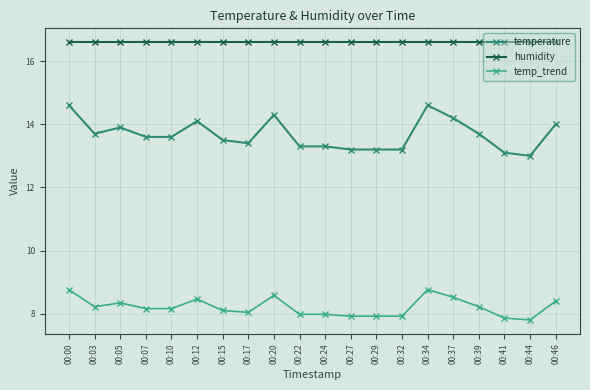

Between 00:15 and 00:39, which series saw the biggest shift?

temperature